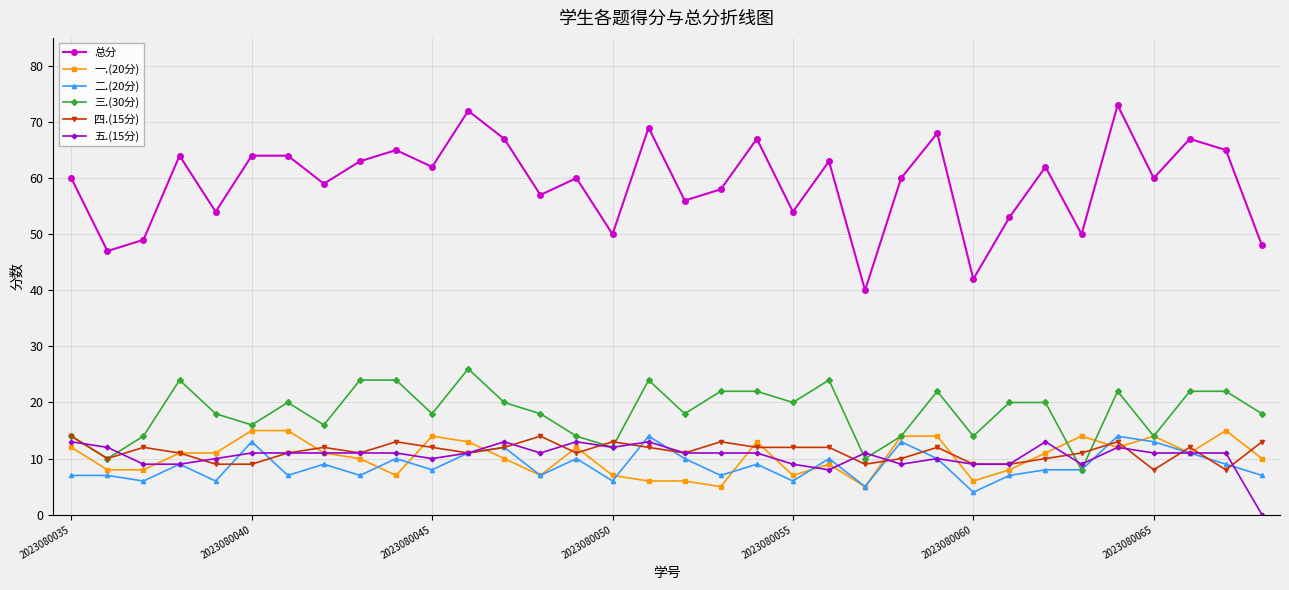

True or false: 总分 and 五.(15分) intersect in this chart.

False